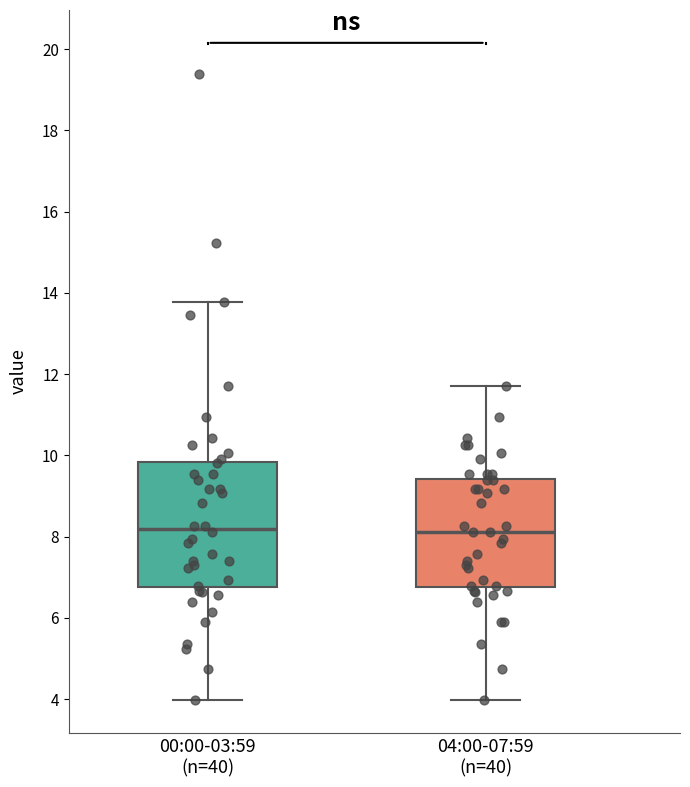

Where does the median line of the box for 00:00-03:59 (n=40) sit on the y-axis? The values are not printed on the chart, so give them approximately, as read against the axis.

8.2